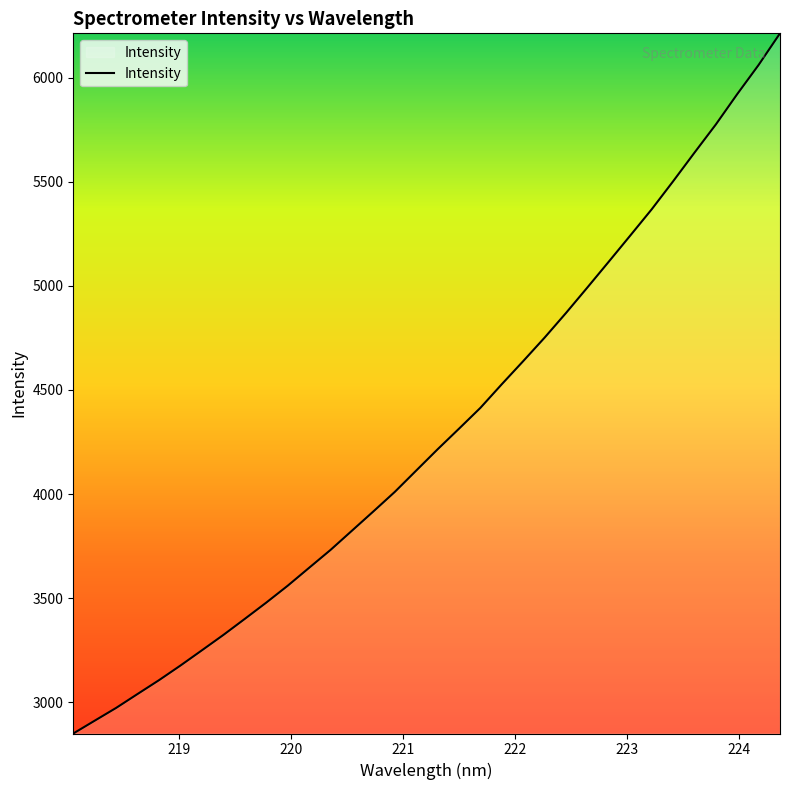

What is the minimum value shown in the chart?

2849.6